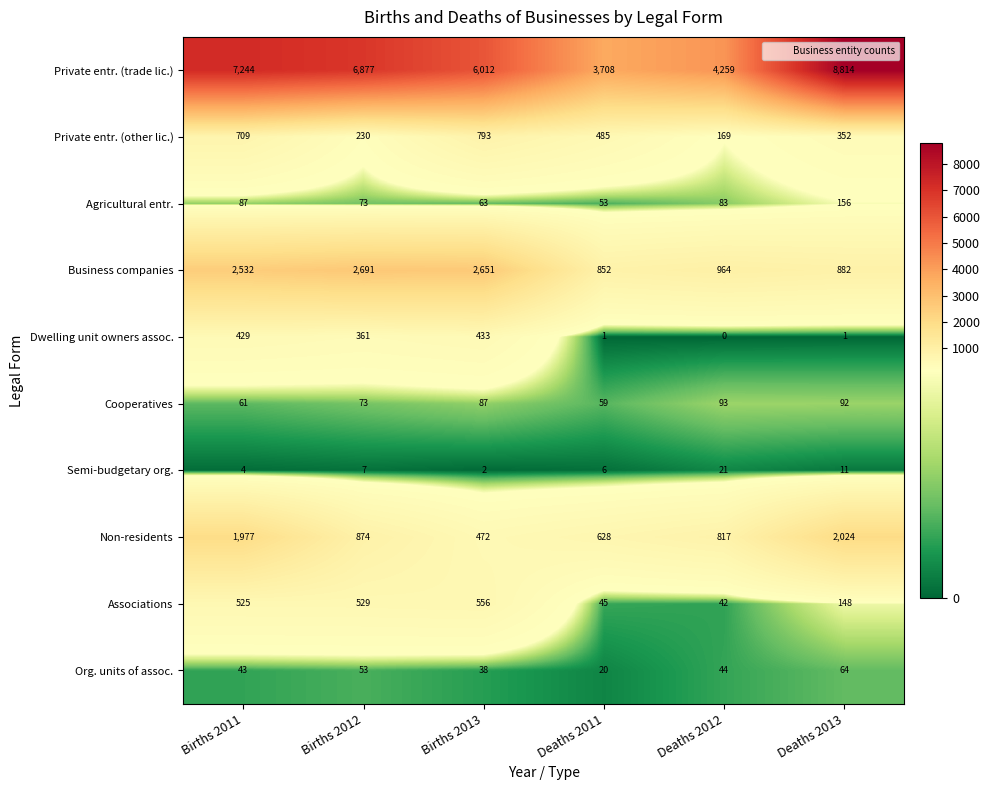

True or false: Private entr. (trade lic.) has a value of 3708 at Deaths 2011.

True